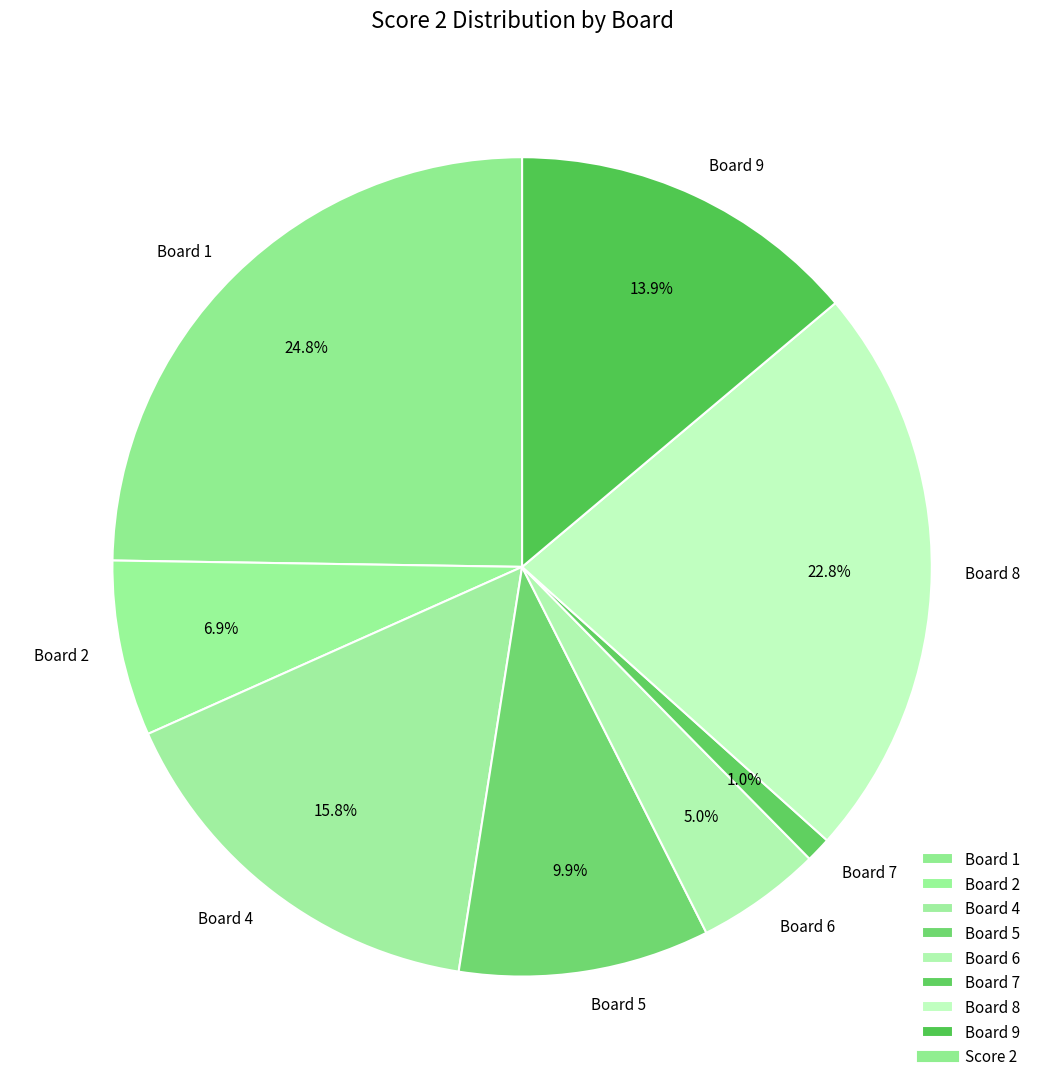

Does any single category account for the majority?

No